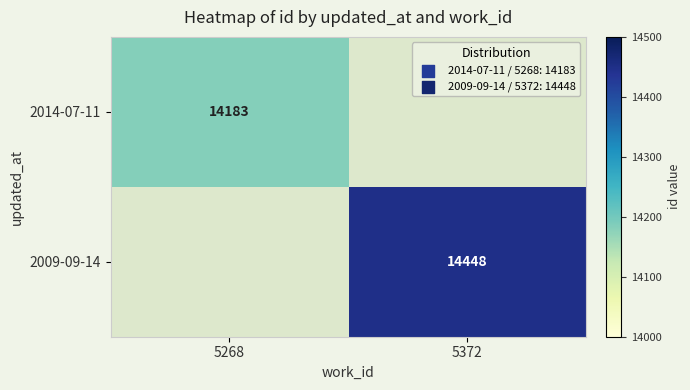

Rank the series by their maximum value, from lowest to highest.

2014-07-11, 2009-09-14